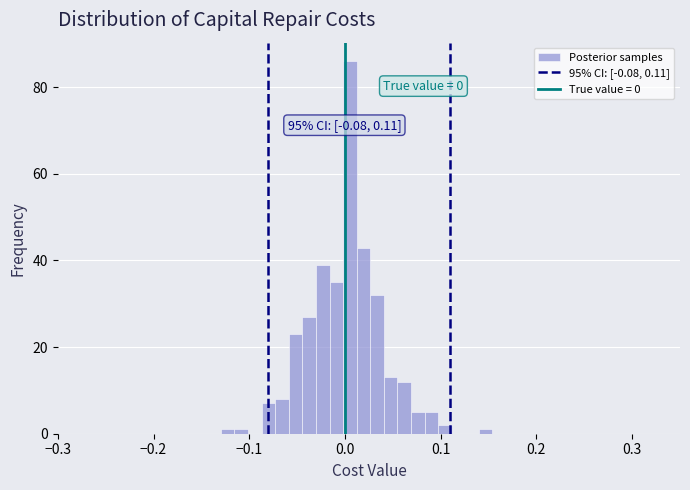

Read against the x-axis, roughly where is the centre of the tallest bar?

0.01